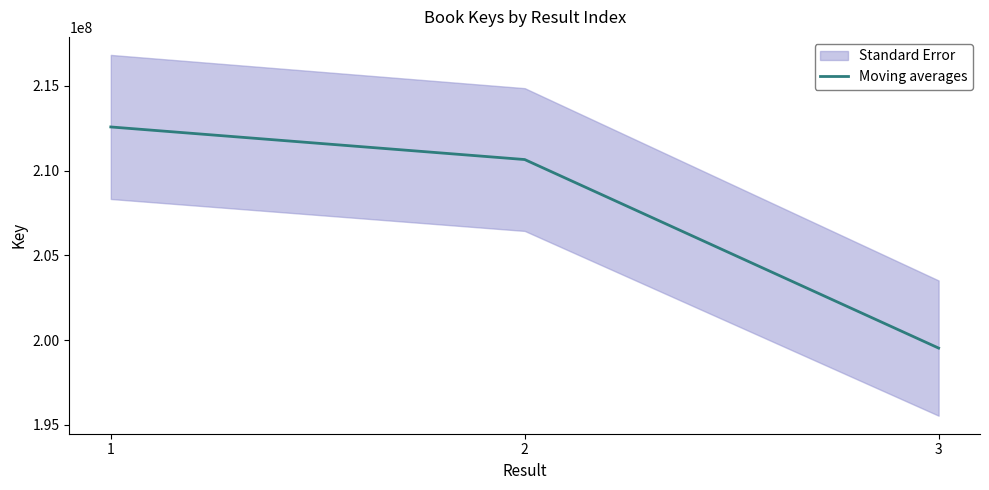

Approximately how many times larger is the value at 3 compared to 2?

0.9